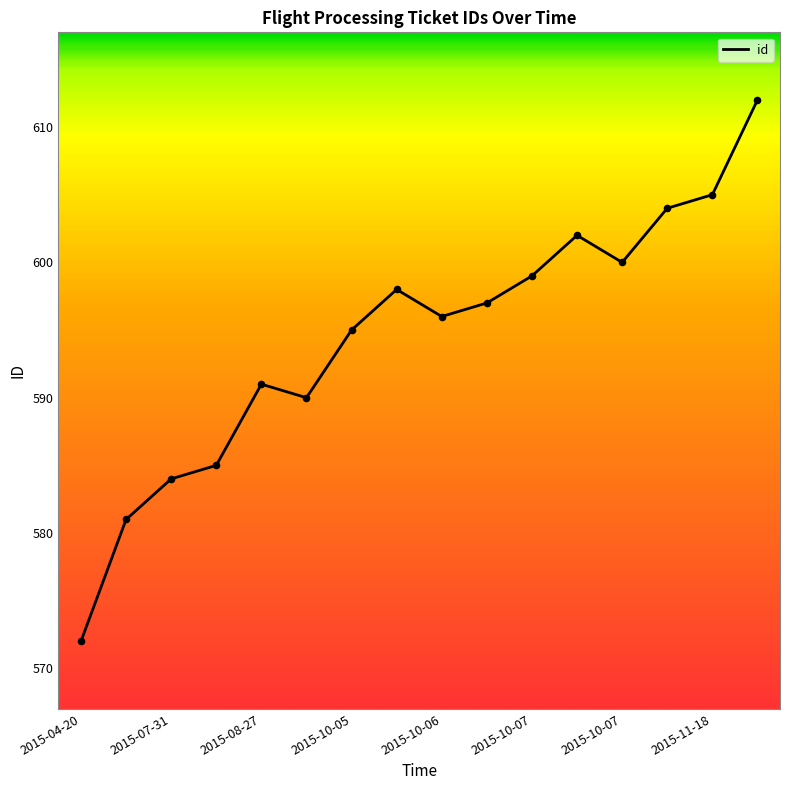

What is the smallest value displayed?

572